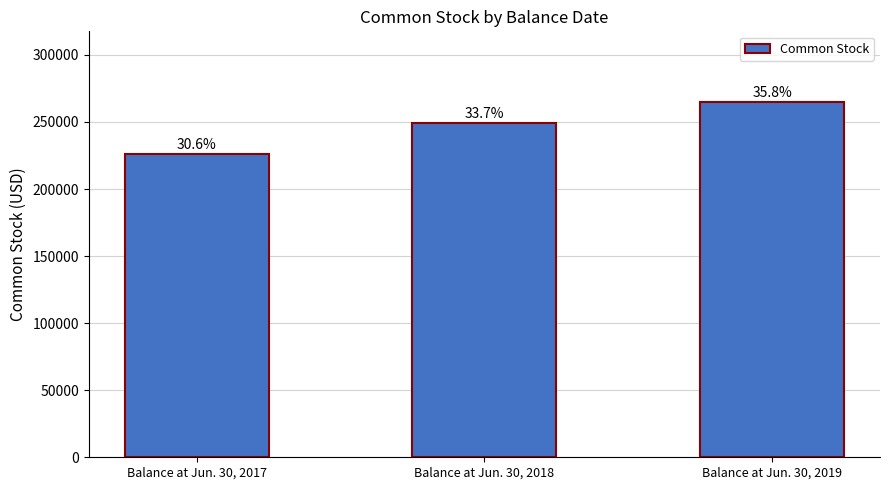

How many bars are there in total?

3